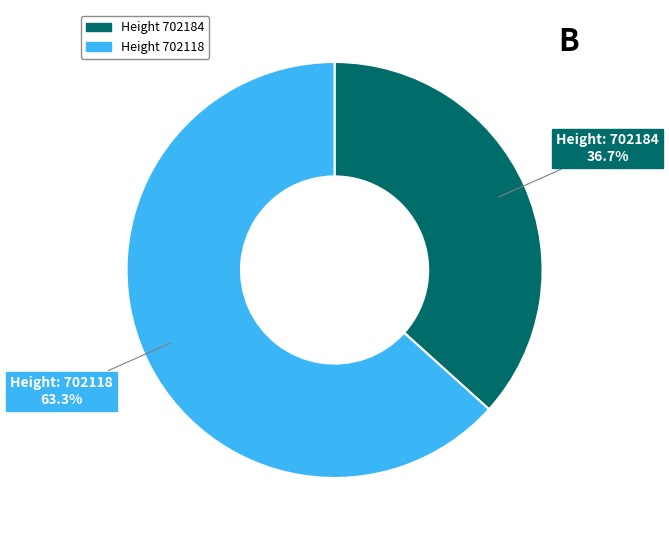

Is there any slice that represents more than half of the pie?

Yes